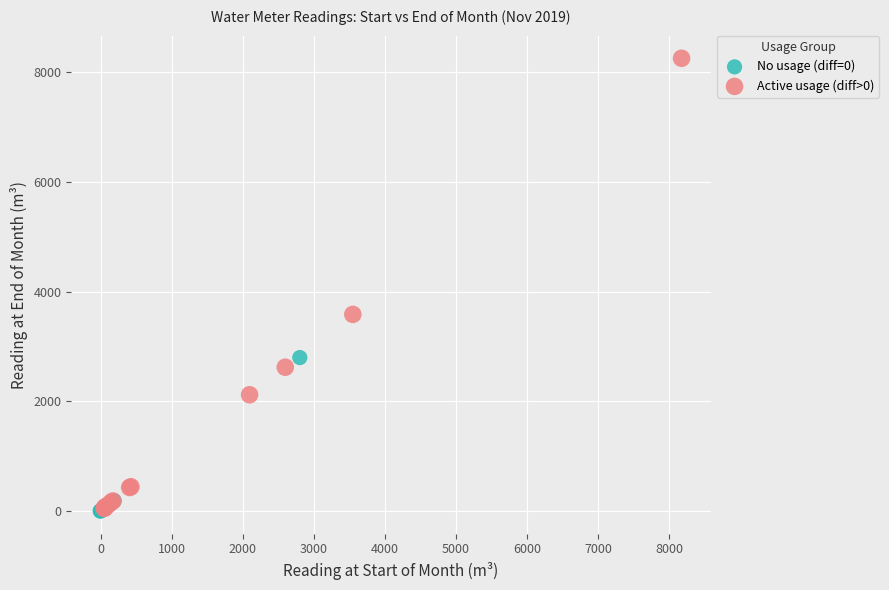

Which series reaches the maximum Y coordinate?

Active usage (diff>0)